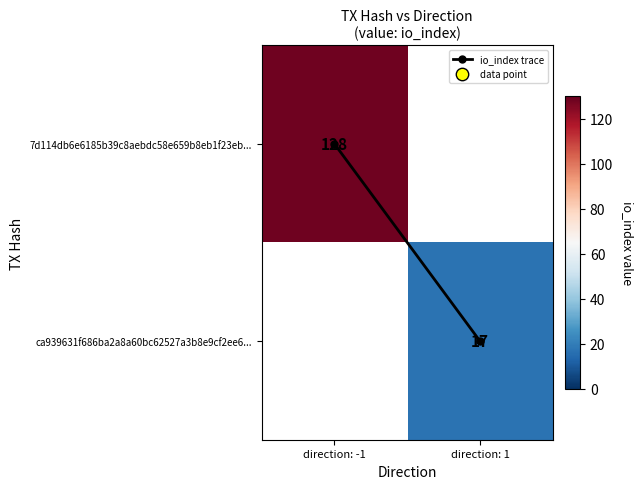

How many series are shown in this chart?

3